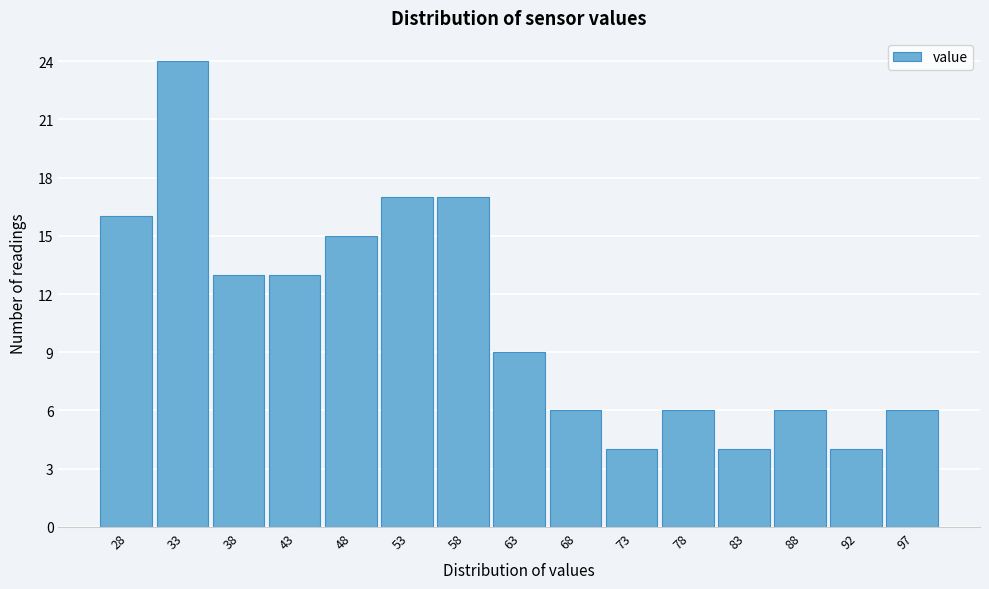

Reading left to right, what are all the values shown in this chart?

28=16	33=24	38=13	43=13	48=15	53=17	58=17	63=9	68=6	73=4	78=6	83=4	88=6	92=4	97=6